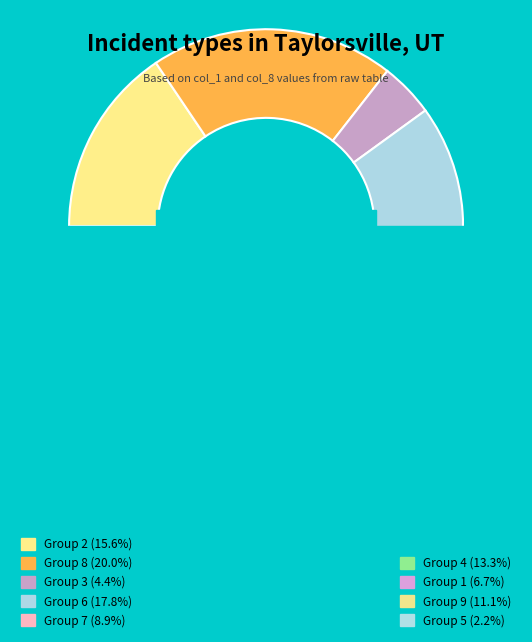

Does 2 account for over 50% of the chart?

No